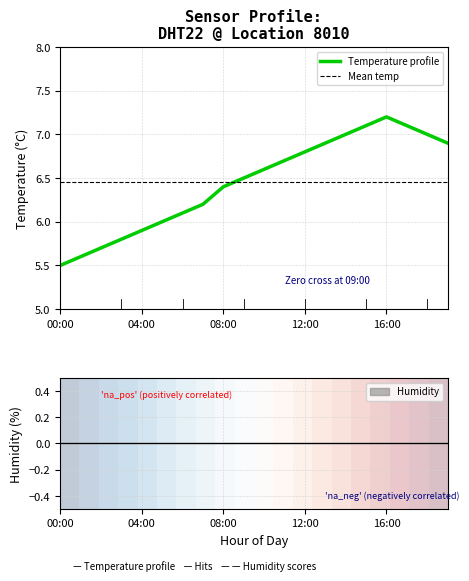

How many interior local peaks (higher than both neighbors) does the data have?

1